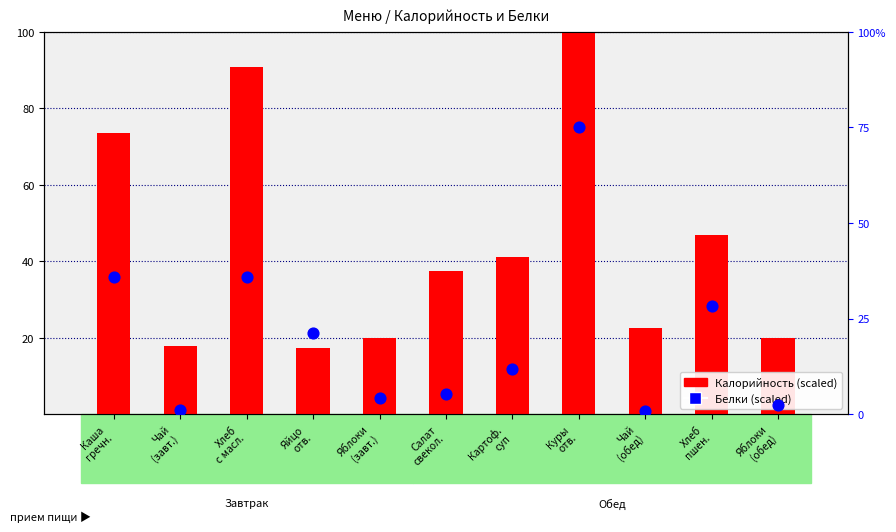

What are all the series names shown in the legend?

Калорийность, Белки